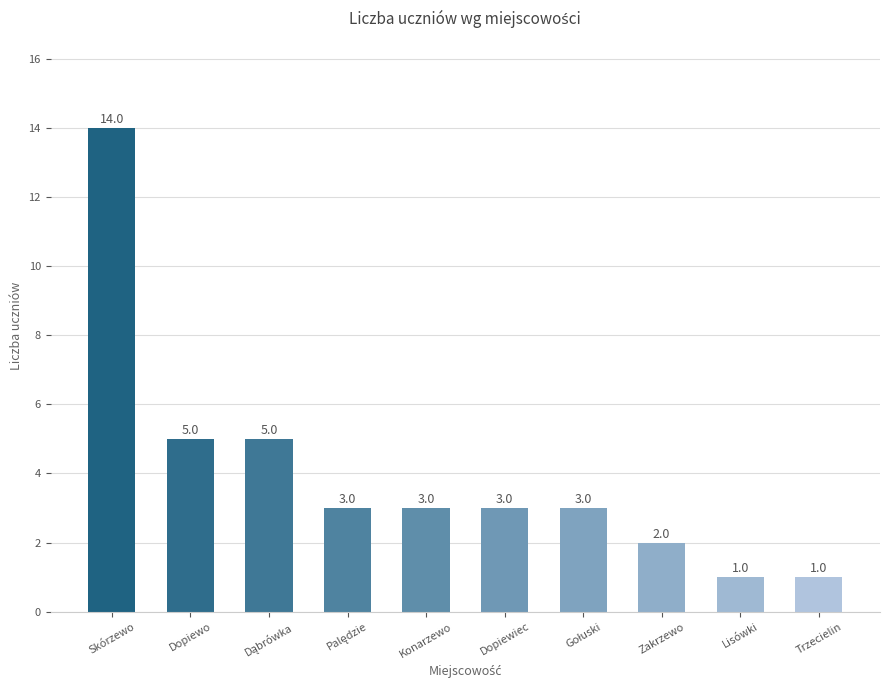

How many values are below 3?

3